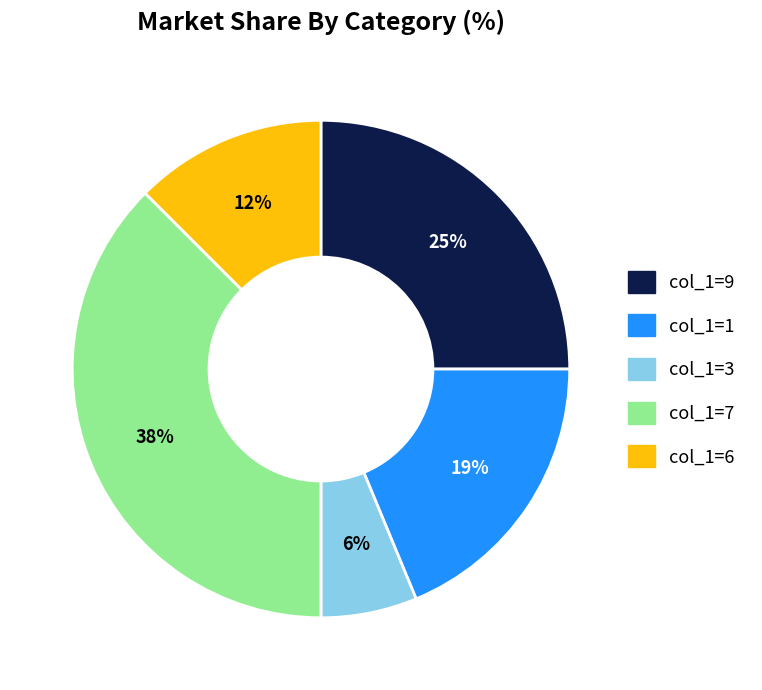

True or false: col_1=6 accounts for 12% of the total.

True